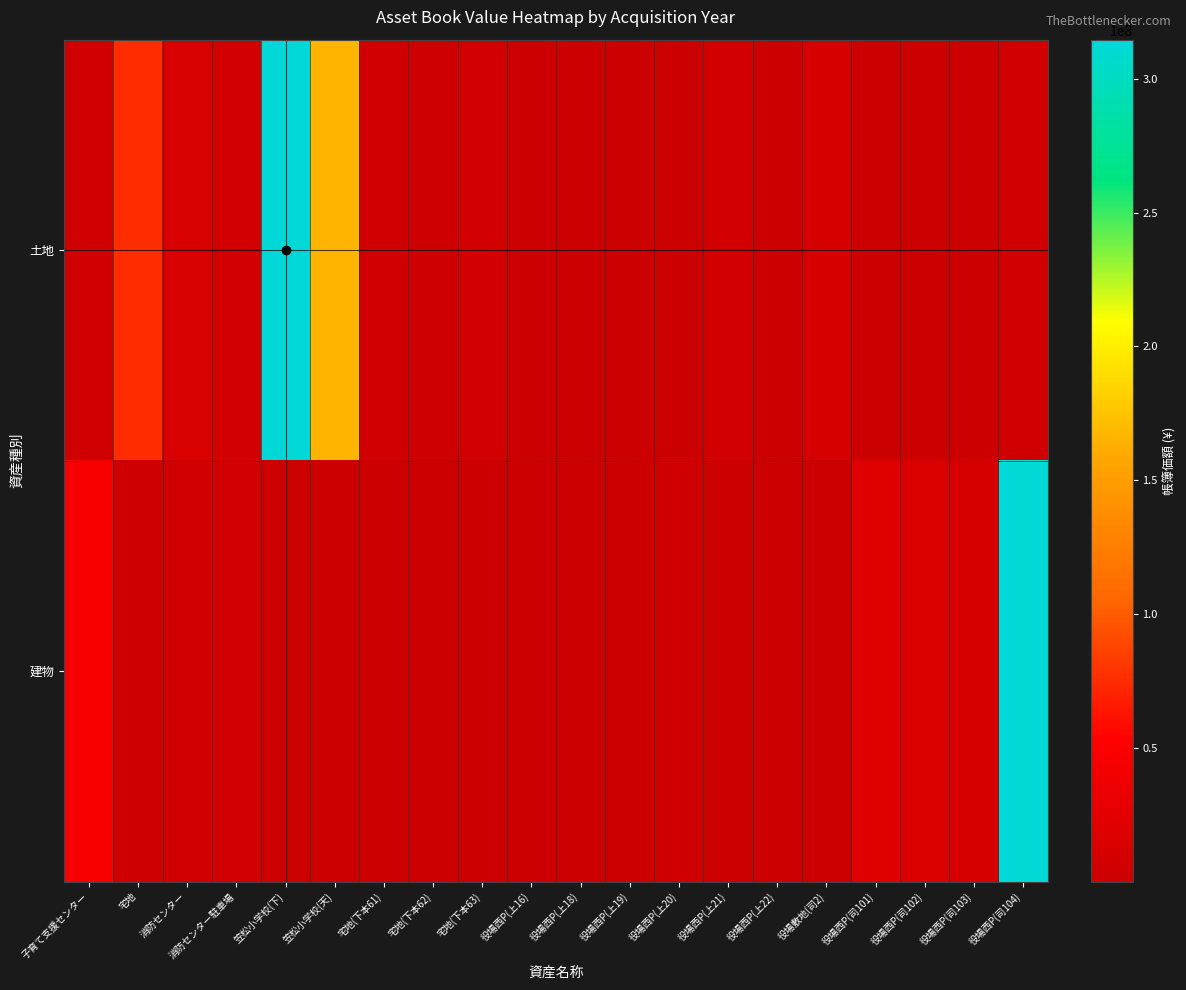

List the series in order of their peak value, highest first.

土地, 建物